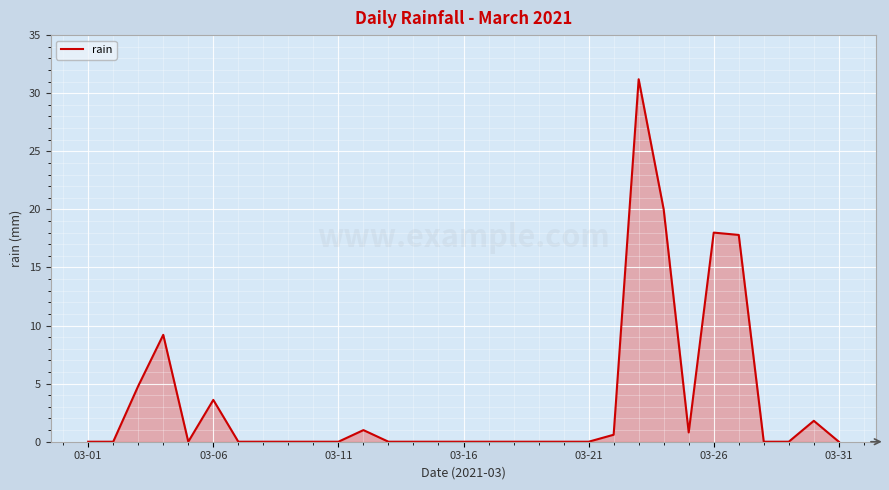

What is the difference between the maximum and minimum values?

31.2